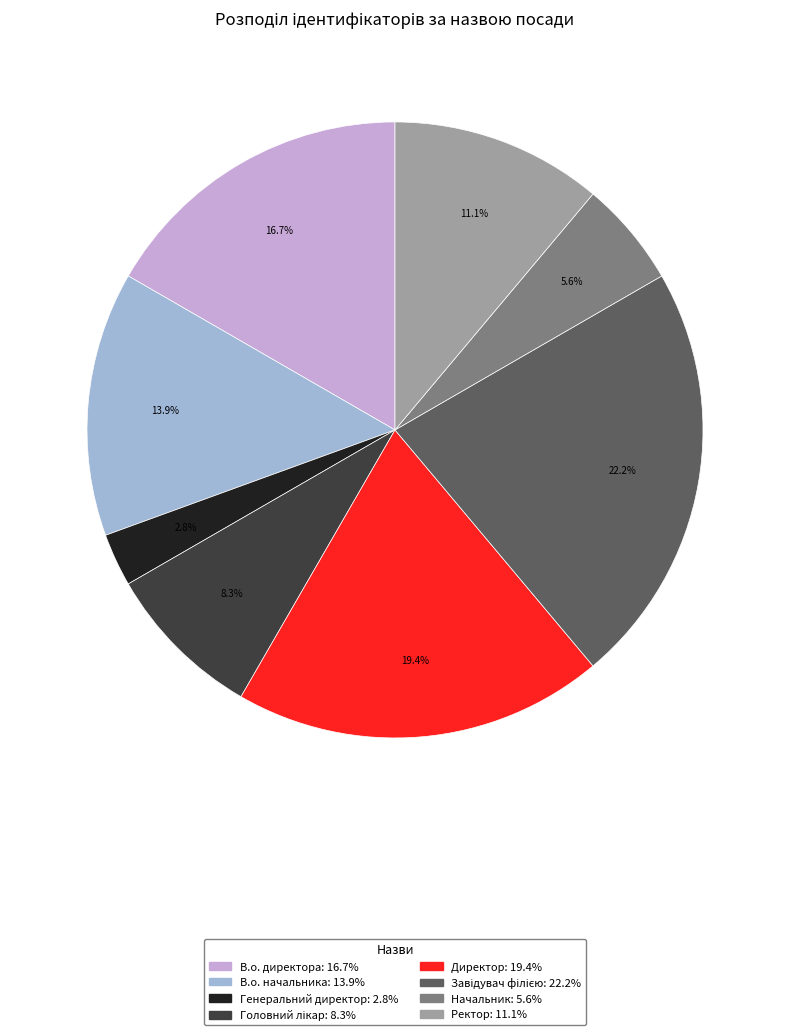

Combined, do Генеральний директор and Начальник account for over 50%?

No